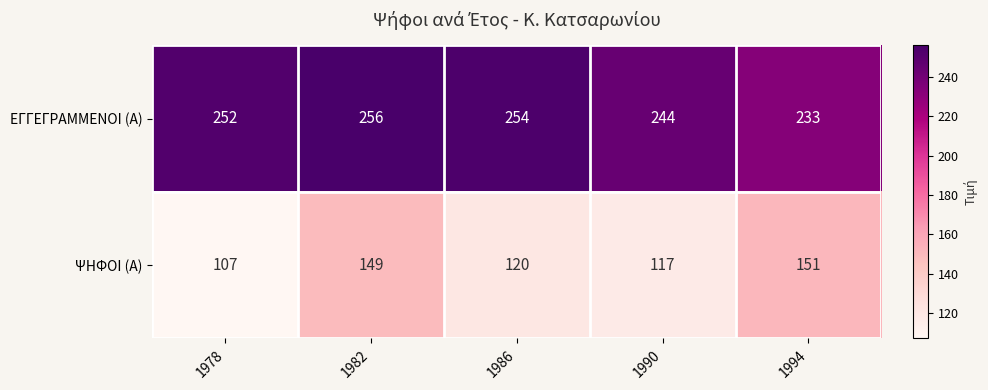

The ΕΓΓΕΓΡΑΜΜΕΝΟΙ (Α) series shows 425 at 1982. True or false?

False